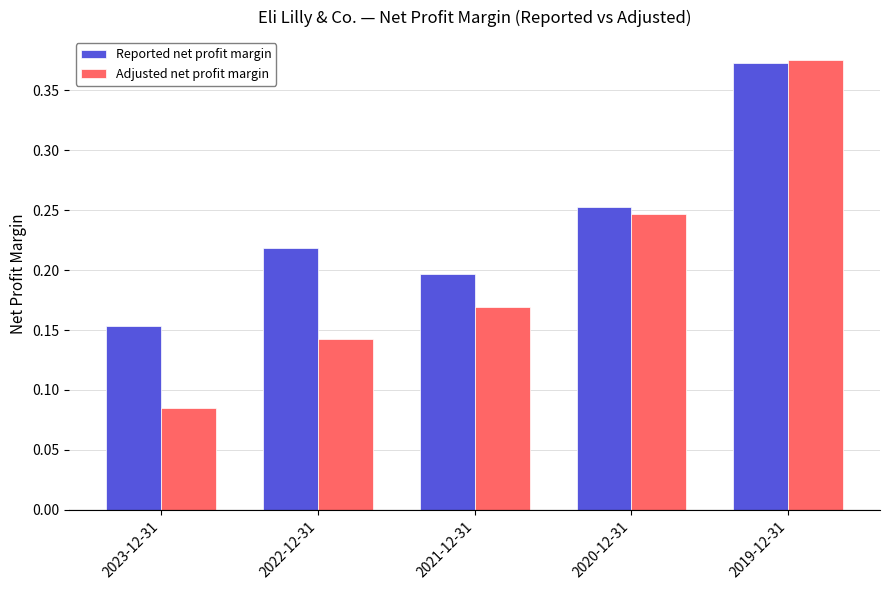

Count the number of data series in this chart.

2